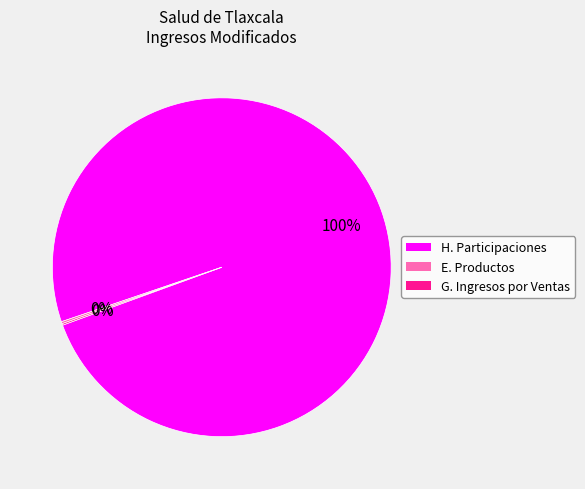

Is there any slice that represents more than half of the pie?

Yes